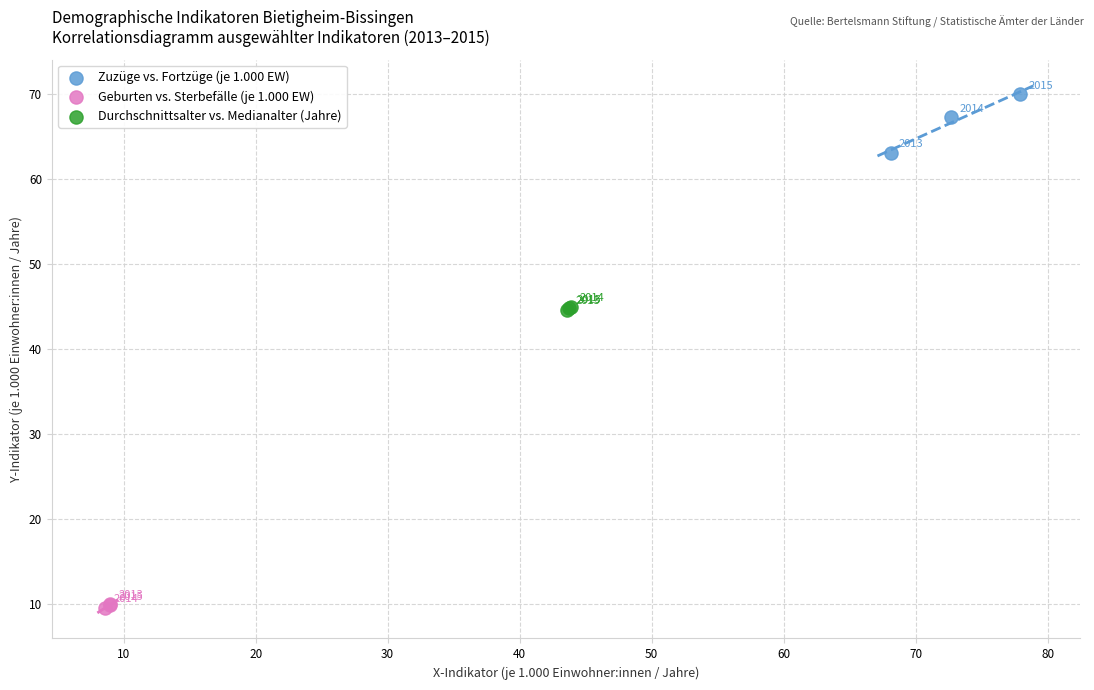

Which series reaches the minimum Y coordinate?

Geburten vs. Sterbefälle (je 1.000 EW)